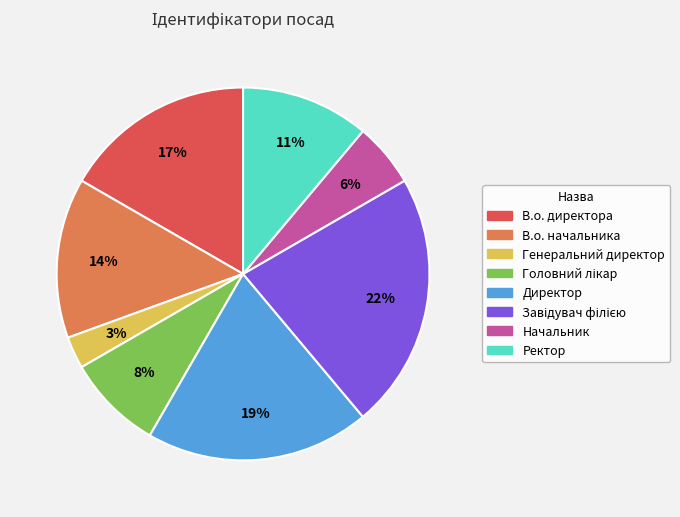

To the nearest percent, what is the combined percentage of Ректор and В.о. директора?

28%